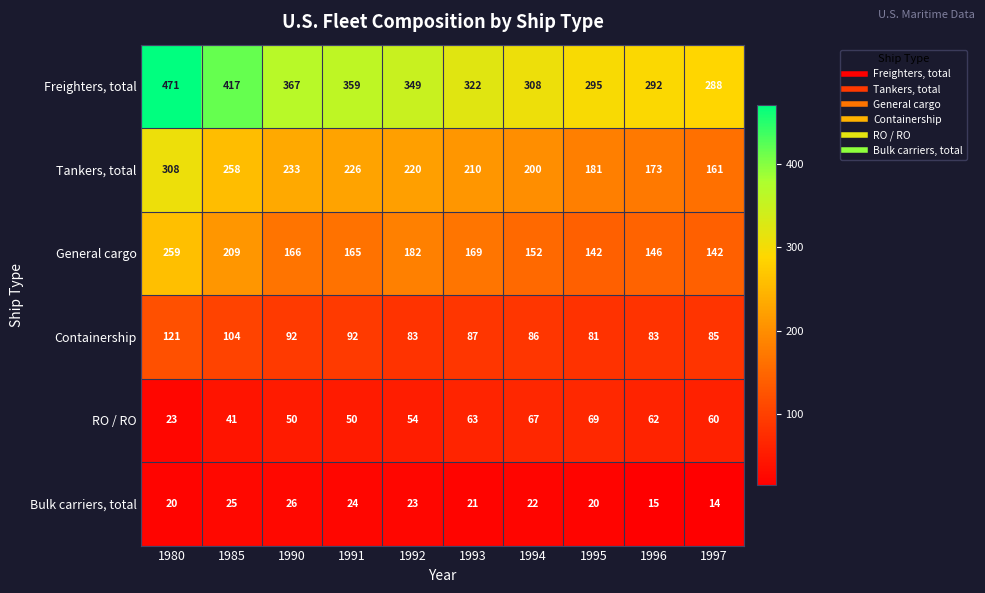

What is the average value of the General cargo series?

173